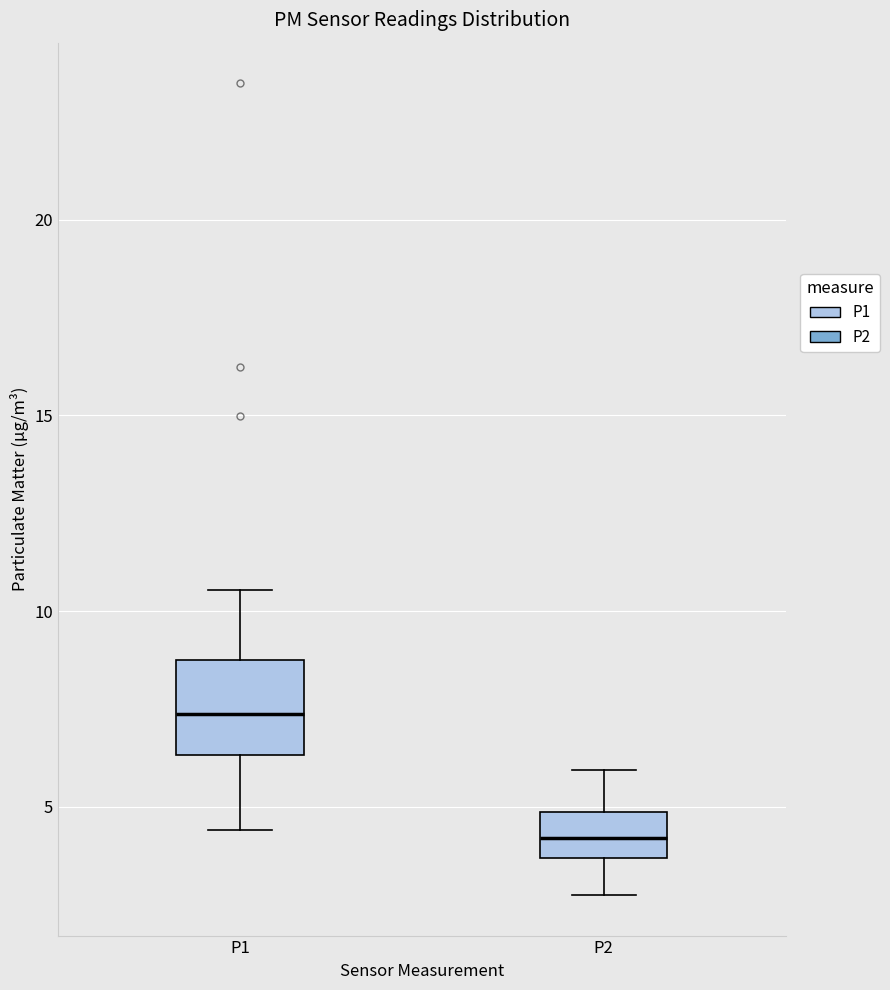

Reading left to right, transcribe this box plot: for each box, give where its median line is, the range the box spans, and where its two whiskers end, as read against the y-axis. The values are not printed on the chart, so give them approximately, as read against the axis.

P1: median 7.5, box 6.5 to 8.5, whiskers 4.5 to 10.5
P2: median 4.0, box 3.5 to 5.0, whiskers 3.0 to 6.0